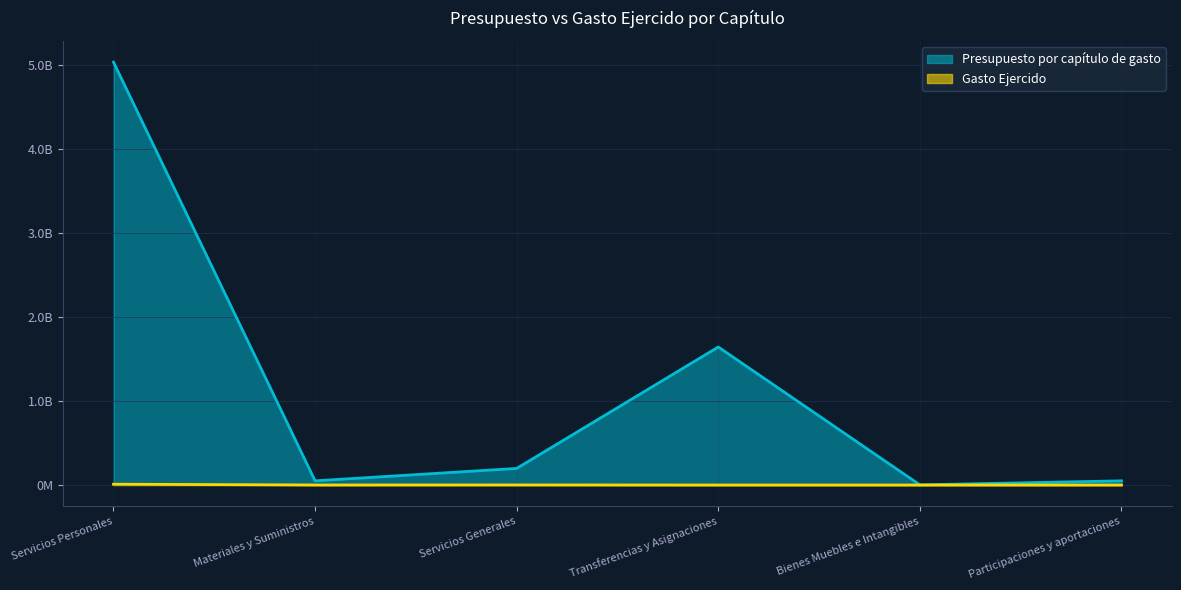

What are all the series names shown in the legend?

Presupuesto por capítulo de gasto, Gasto Ejercido